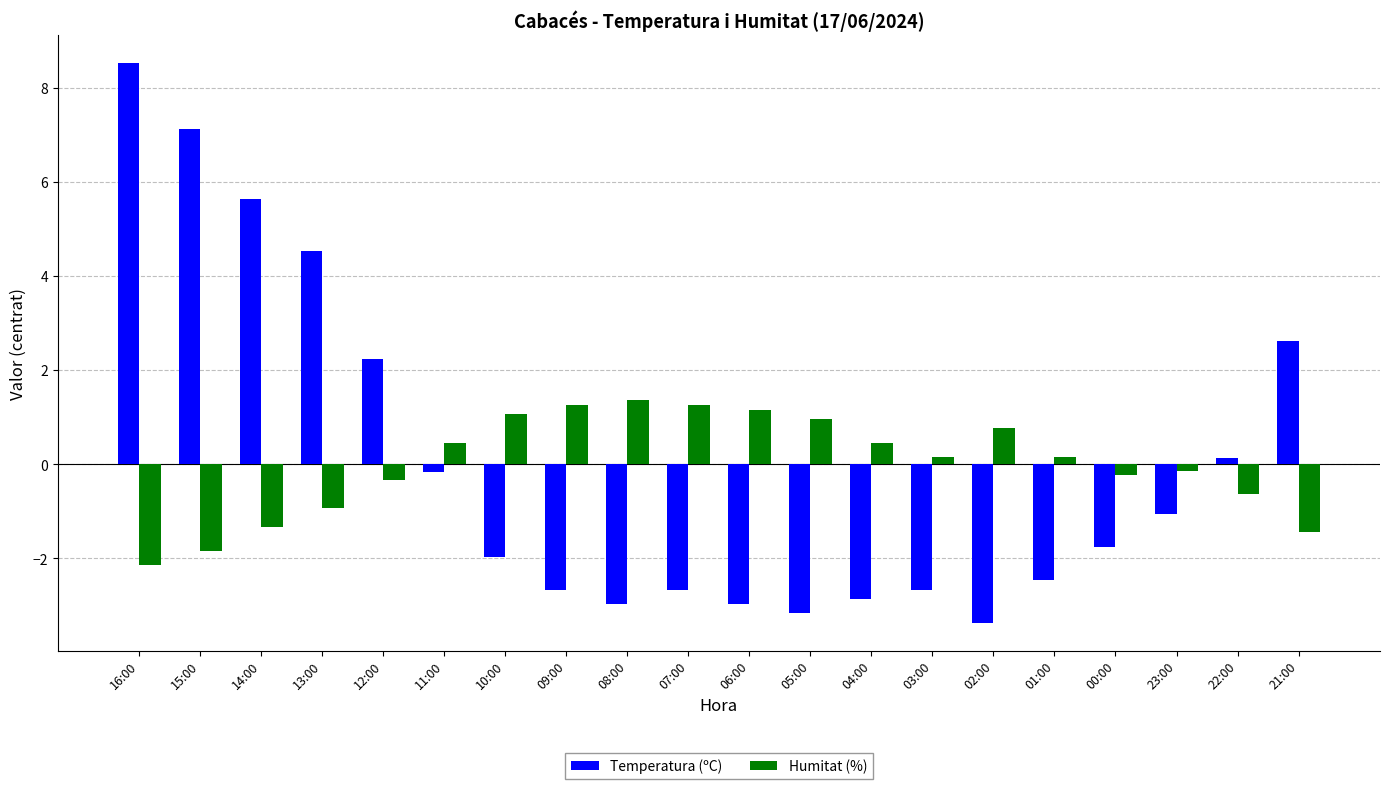

What position from the right is 07:00?

11